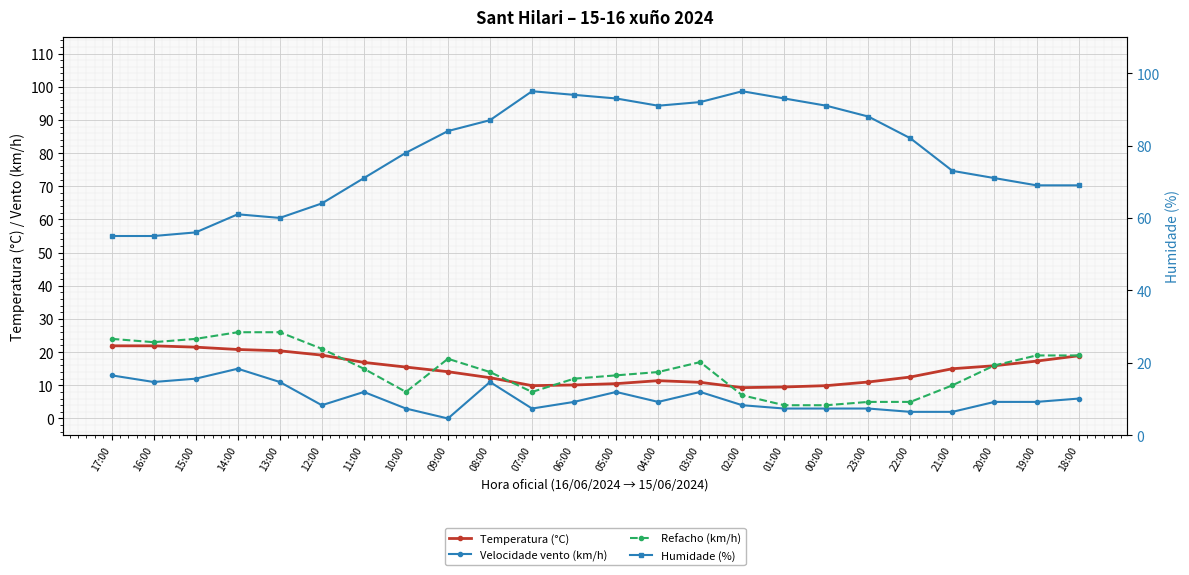

True or false: Temperatura (°C) and Refacho (km/h) intersect in this chart.

True